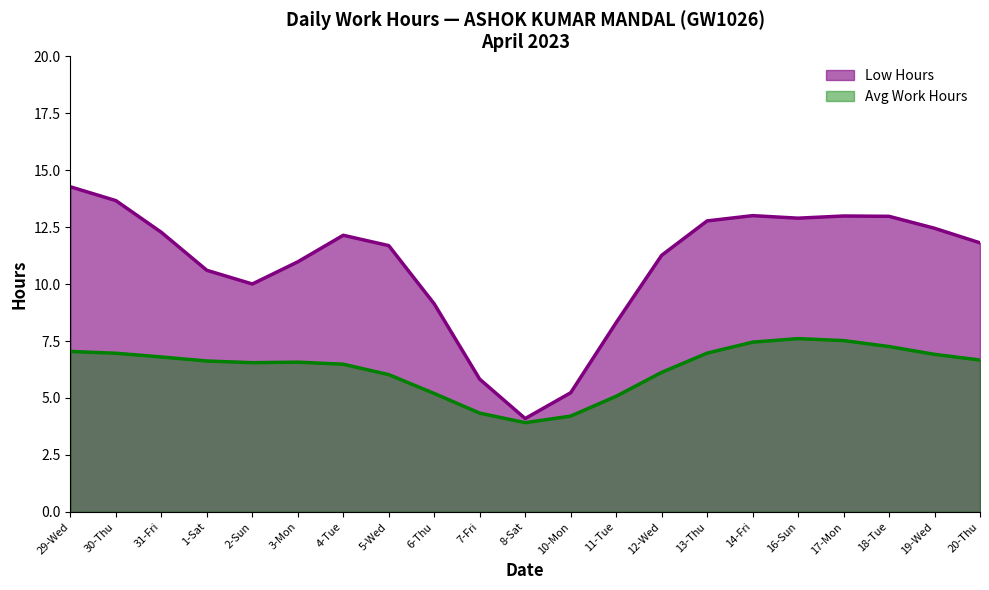

Where does the data first go above 14?

29-Wed